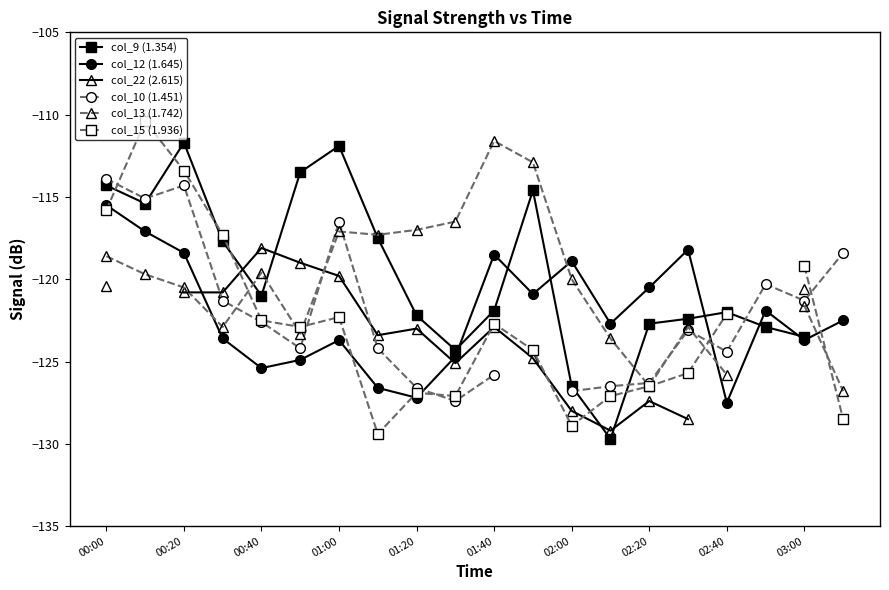

What is the highest value of the col_13 (1.742) series?

-111.6